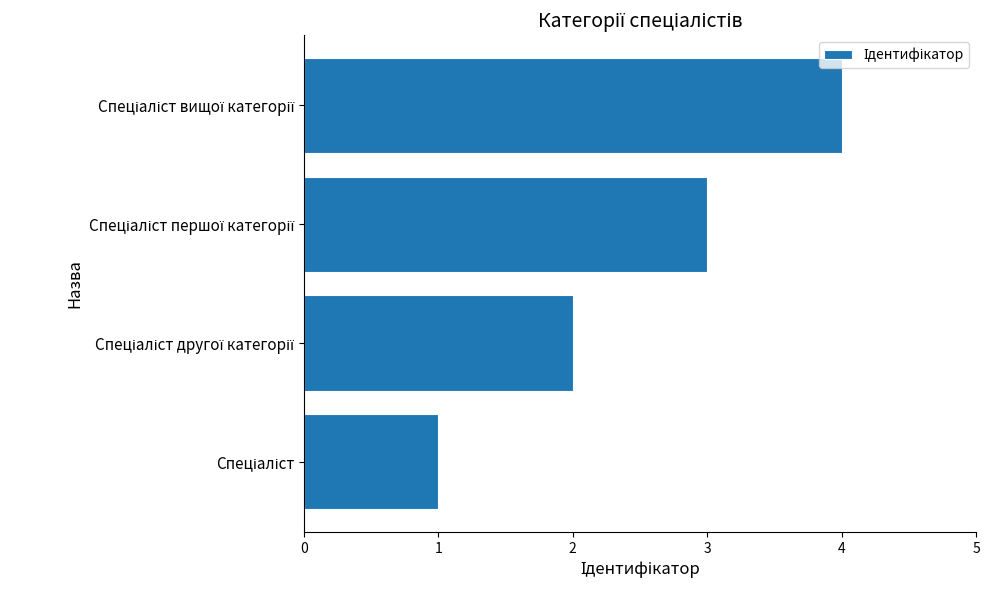

What is the greatest value displayed?

4